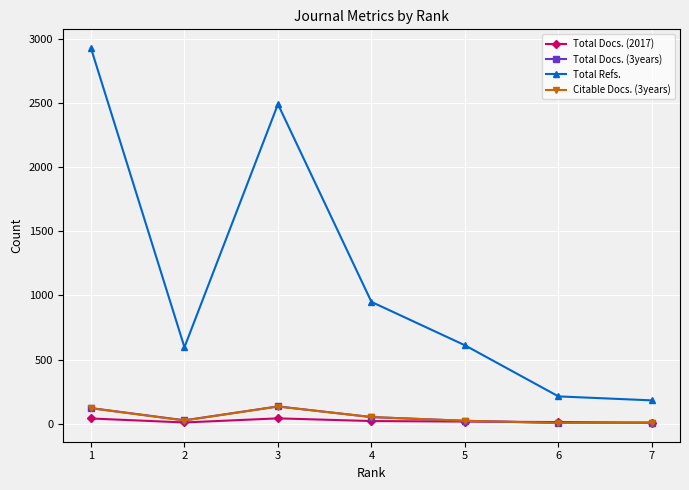

True or false: Total Refs. has a value of 596 at 2.

True